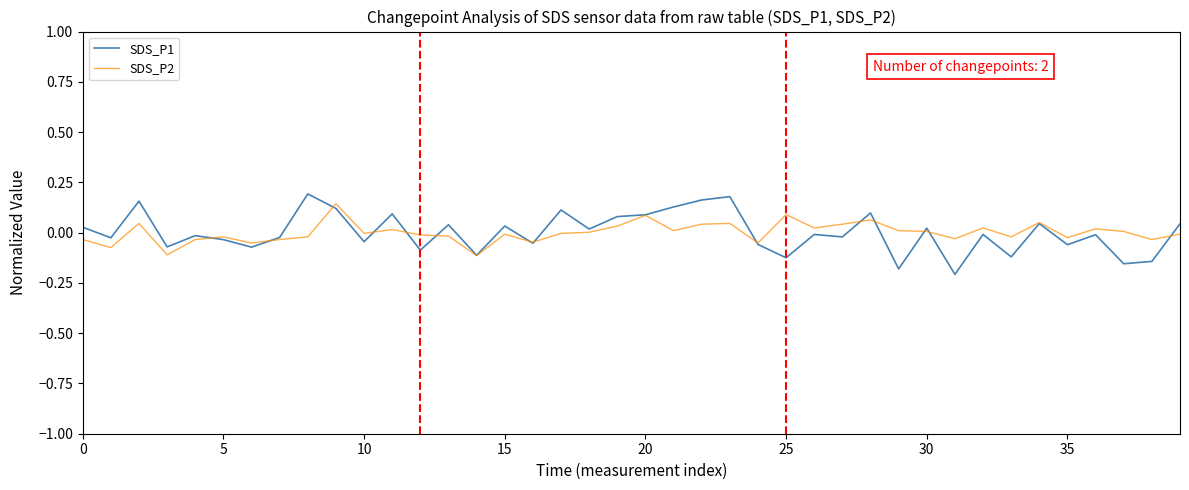

Which series has the widest spread of values?

SDS_P1